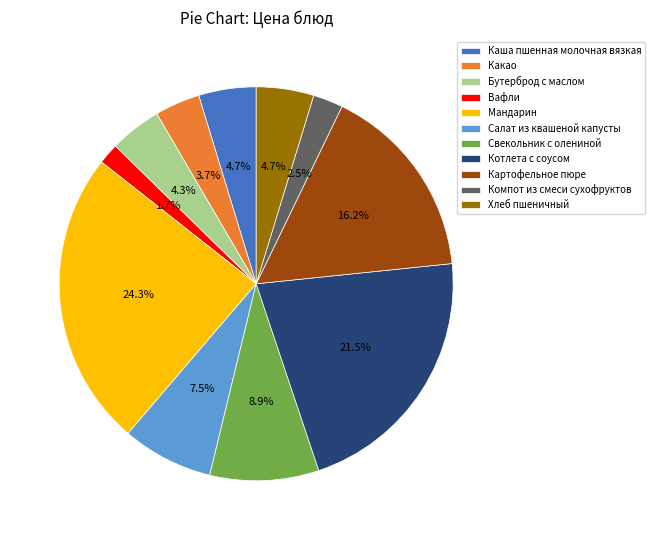

Is the sum of Бутерброд с маслом and Вафли greater than half?

No